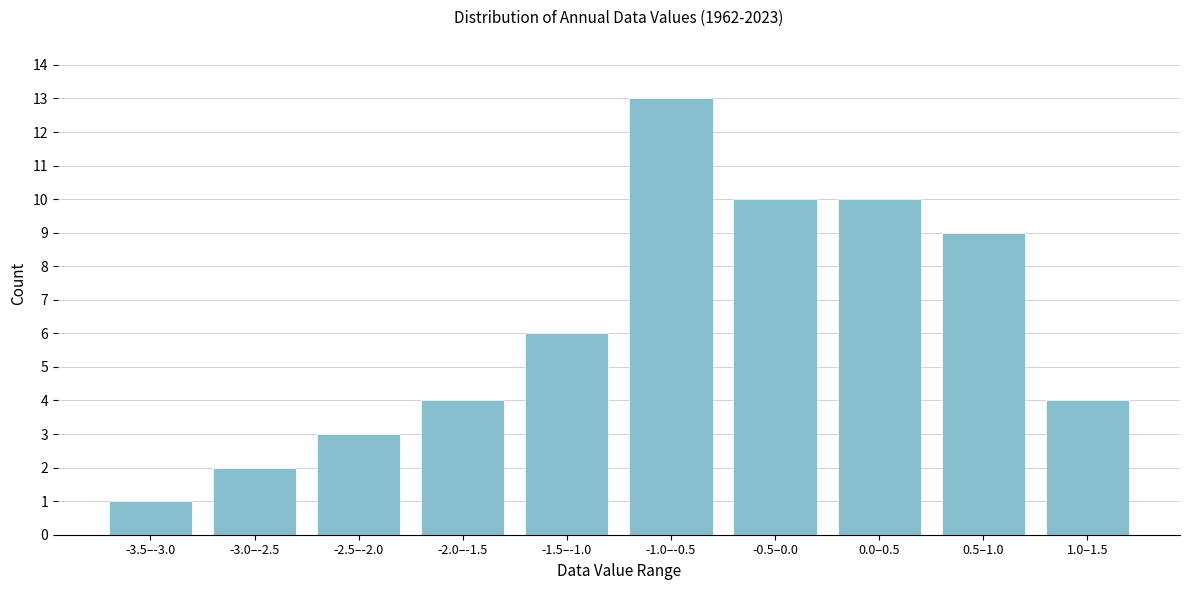

Reading right to left, transcribe all the data shown in this chart.

4	9	10	10	13	6	4	3	2	1